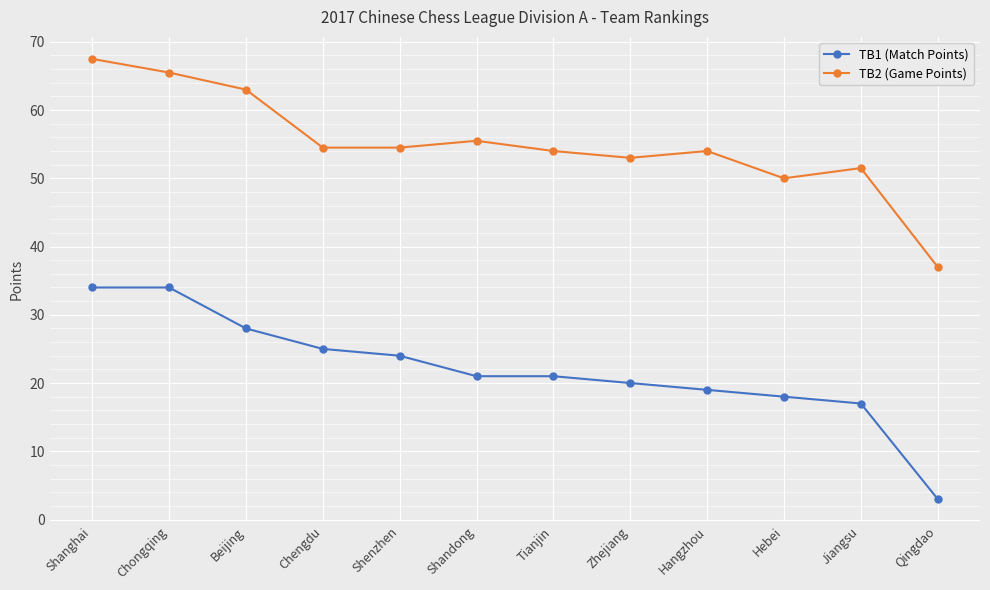

List the series in order of their overall mean, highest first.

TB2 (Game Points), TB1 (Match Points)